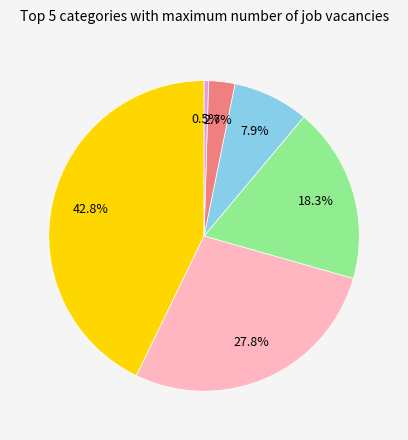

Does any single category account for the majority?

No